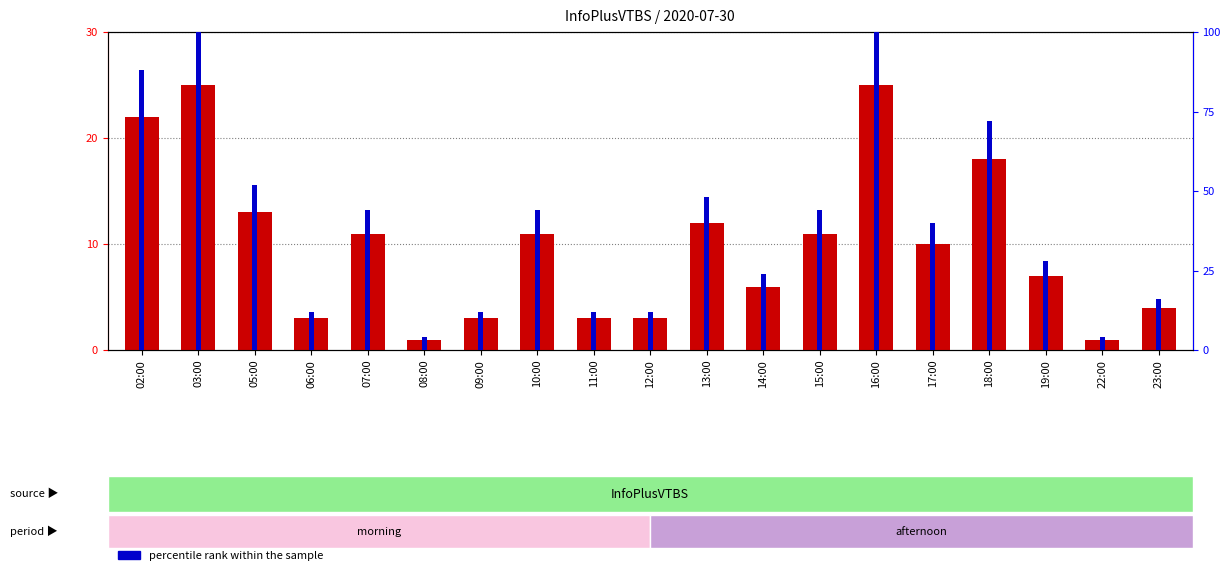

Count the number of categories in the chart.

19